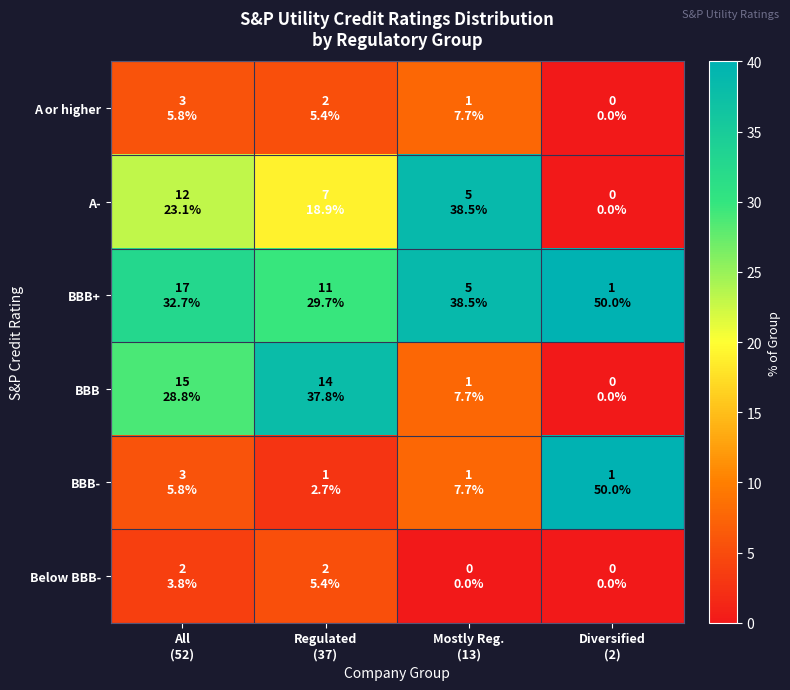

Reading left to right, list all the values displayed in this chart.

A or higher: All
(52)=5.8	Regulated
(37)=5.4	Mostly Reg.
(13)=7.7	Diversified
(2)=0.0
A-: All
(52)=23.1	Regulated
(37)=18.9	Mostly Reg.
(13)=38.5	Diversified
(2)=0.0
BBB+: All
(52)=32.7	Regulated
(37)=29.7	Mostly Reg.
(13)=38.5	Diversified
(2)=50.0
BBB: All
(52)=28.8	Regulated
(37)=37.8	Mostly Reg.
(13)=7.7	Diversified
(2)=0.0
BBB-: All
(52)=5.8	Regulated
(37)=2.7	Mostly Reg.
(13)=7.7	Diversified
(2)=50.0
Below BBB-: All
(52)=3.8	Regulated
(37)=5.4	Mostly Reg.
(13)=0.0	Diversified
(2)=0.0